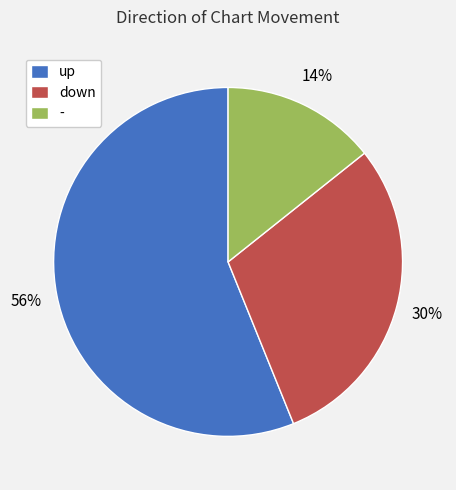

What is the smallest slice in the pie chart?

-